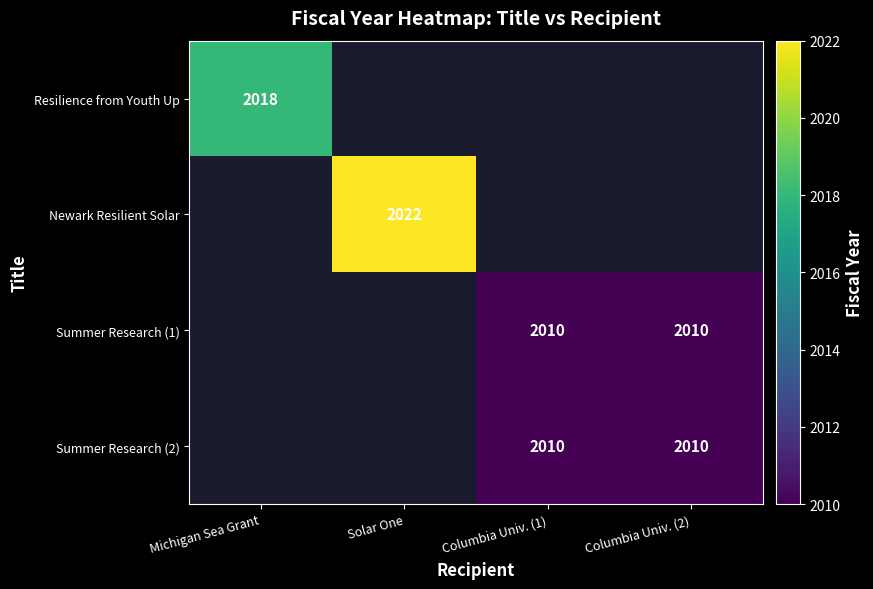

Is the value of Summer Research (1) at Columbia Univ. (1) greater than the value of Resilience from Youth Up at Michigan Sea Grant?

No